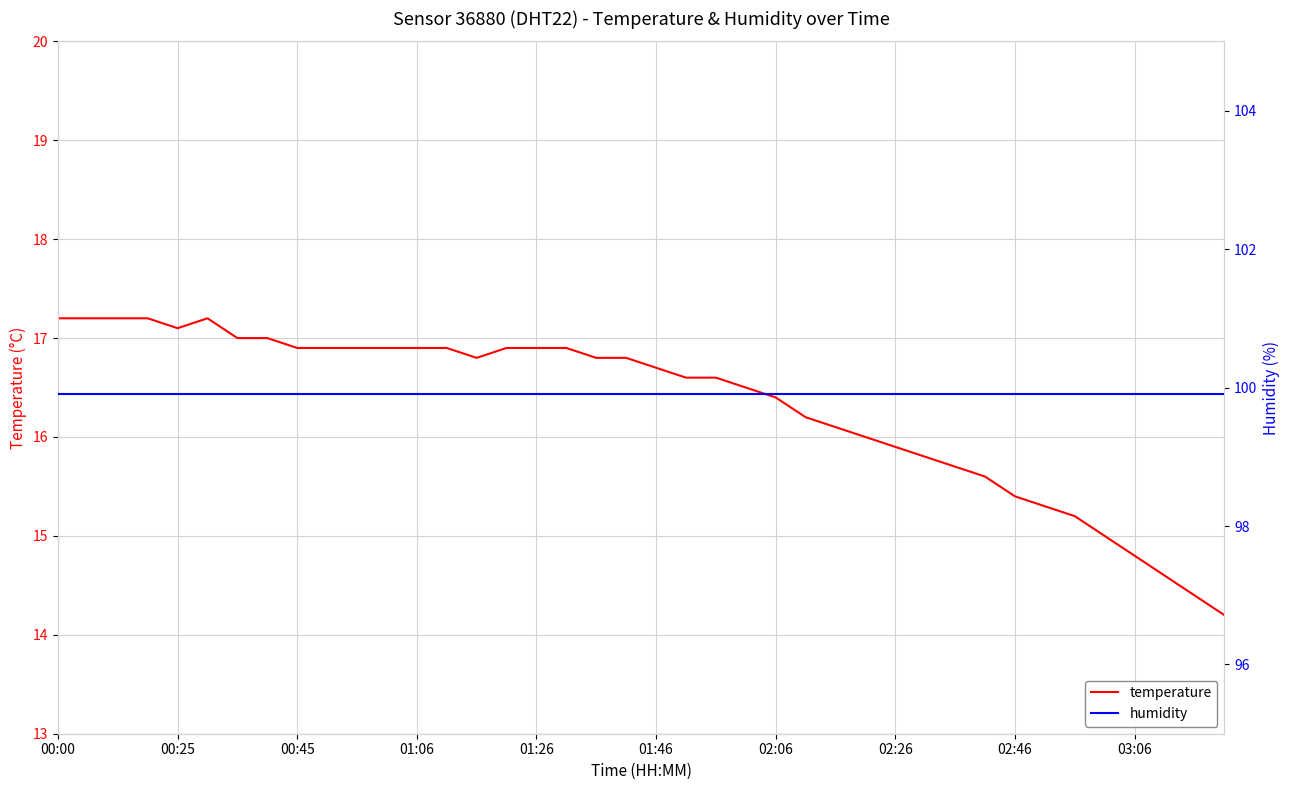

Rank the series by their maximum value, from highest to lowest.

humidity, temperature